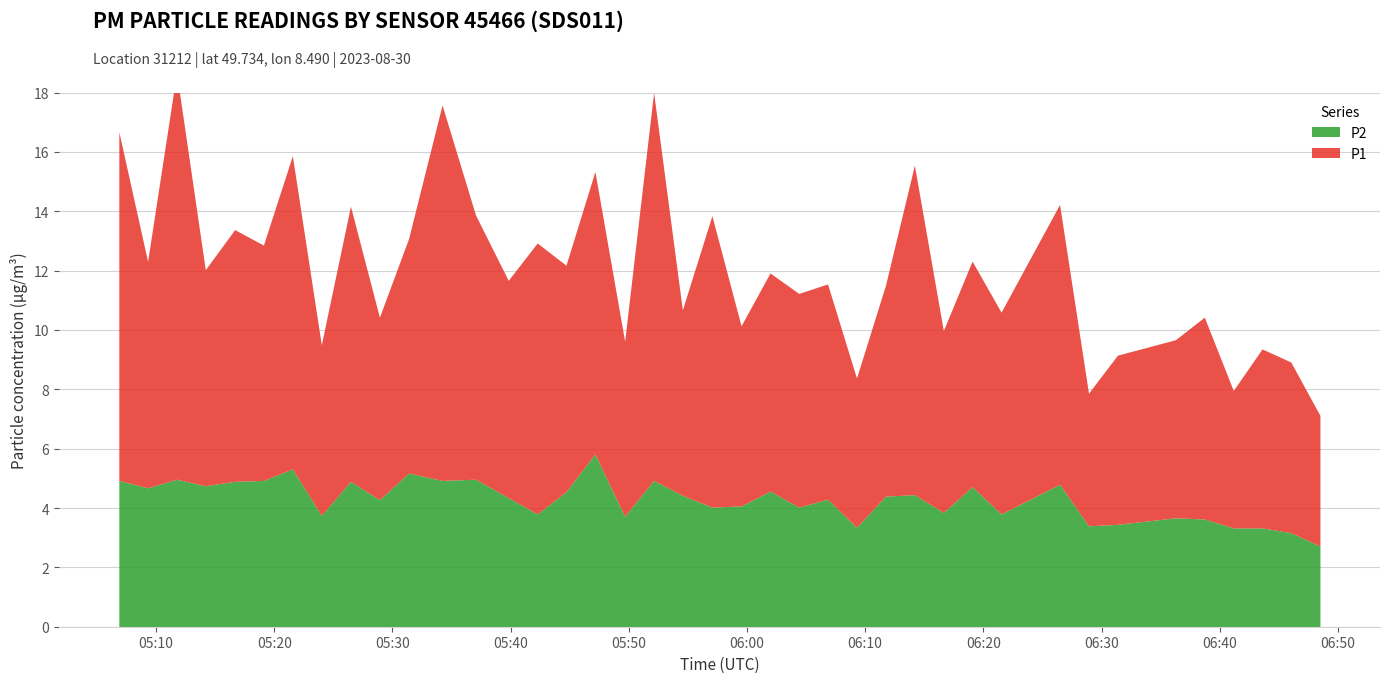

Which series has the largest total across all categories?

P1